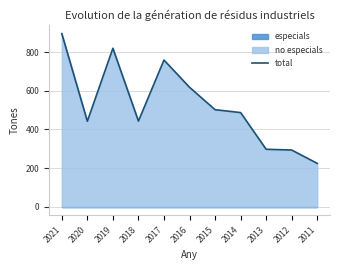

What is the greatest value displayed?

896